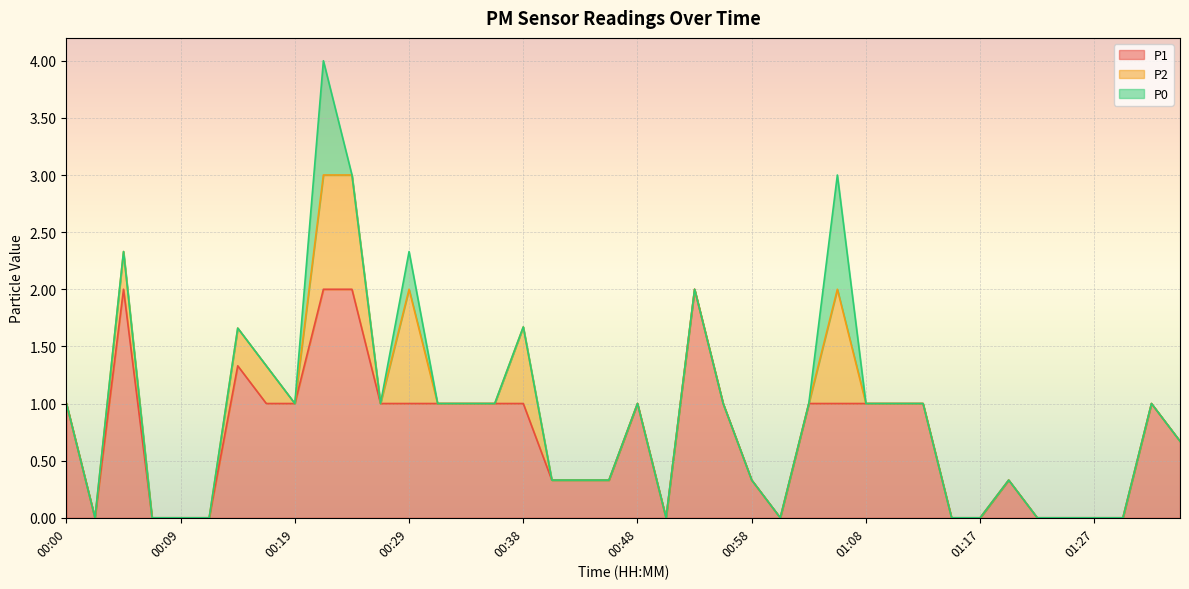

The P1 series shows -1.2 at 00:09. True or false?

False